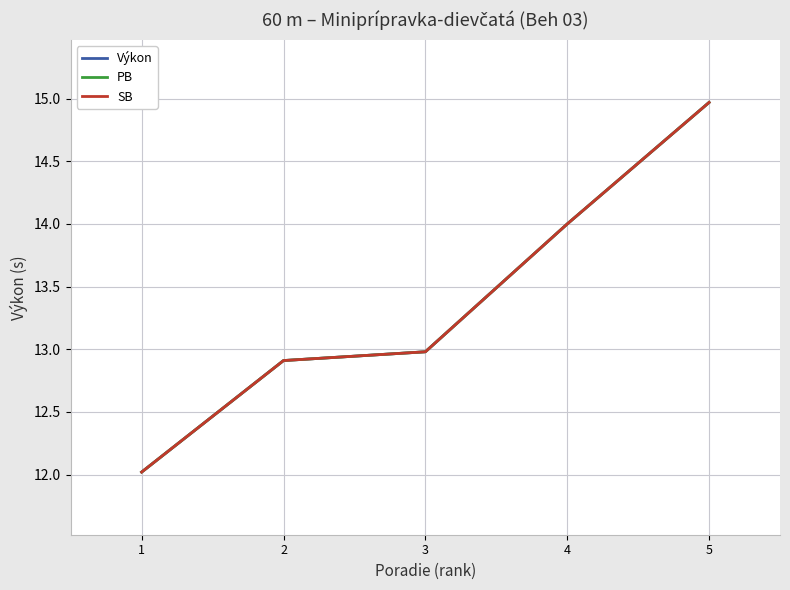

Where is SB nearest to the value 13?

3